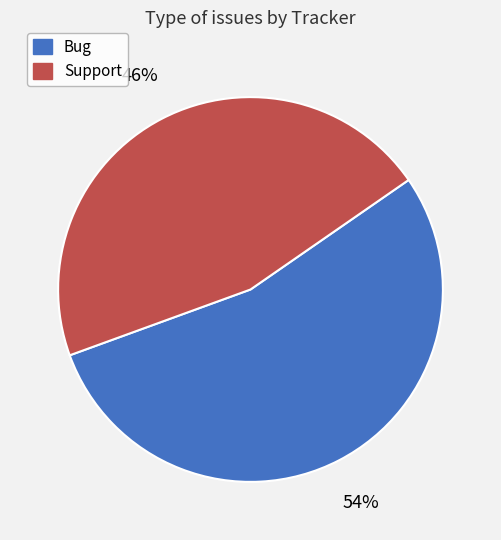

The Bug slice represents 54% of the pie. True or false?

True